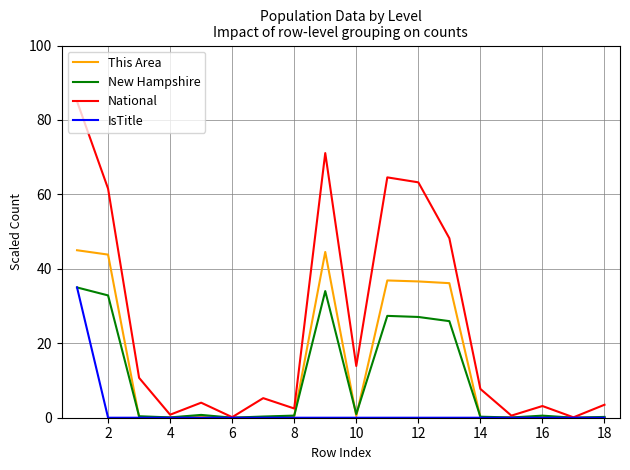

What is the highest value of the National series?

85.0